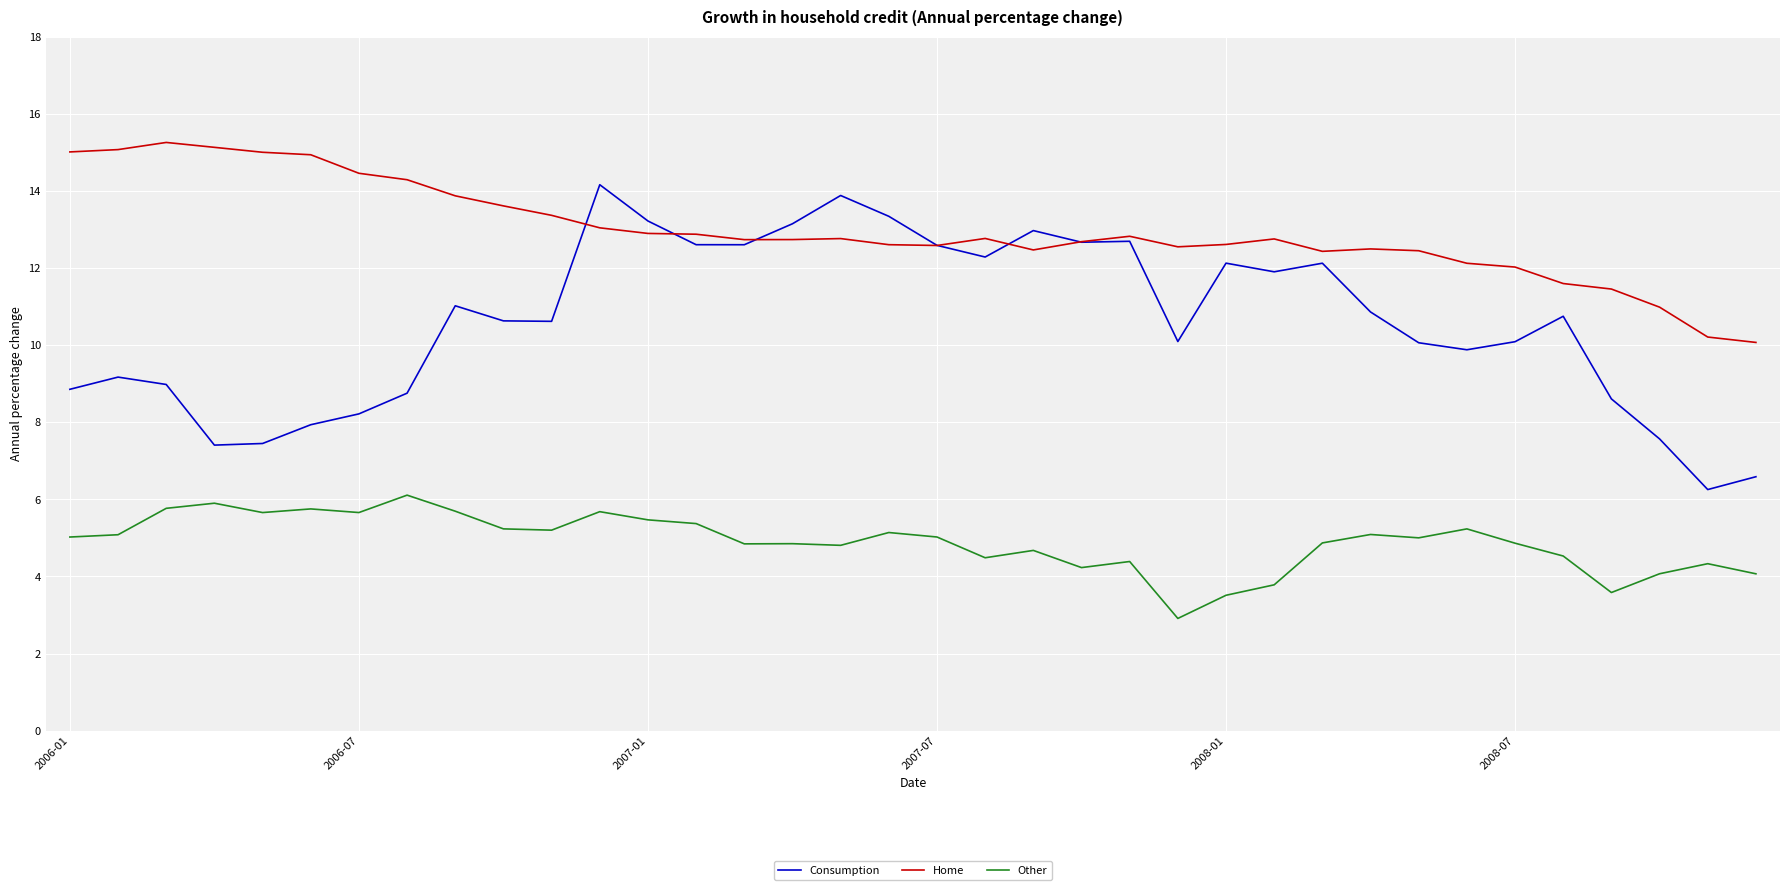

Is this an area chart (filled region under the line)?

No